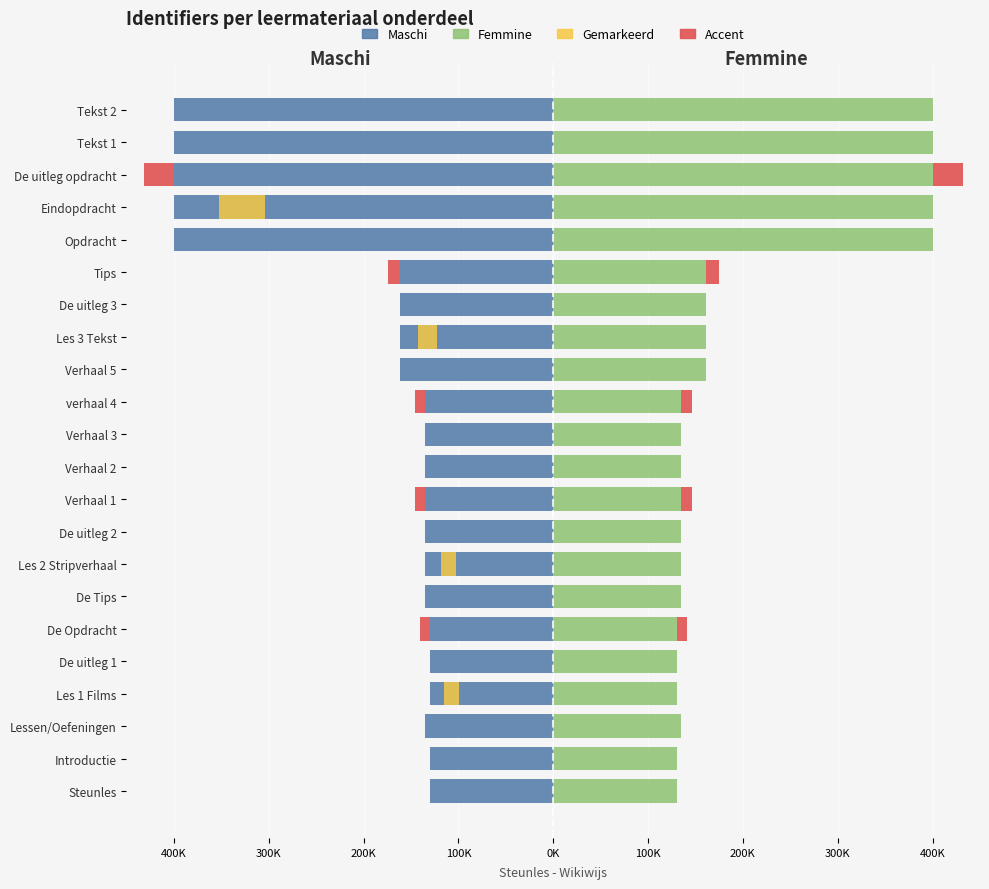

Is it true that Femmine equals 74388.7 at Les 1 Films?

False